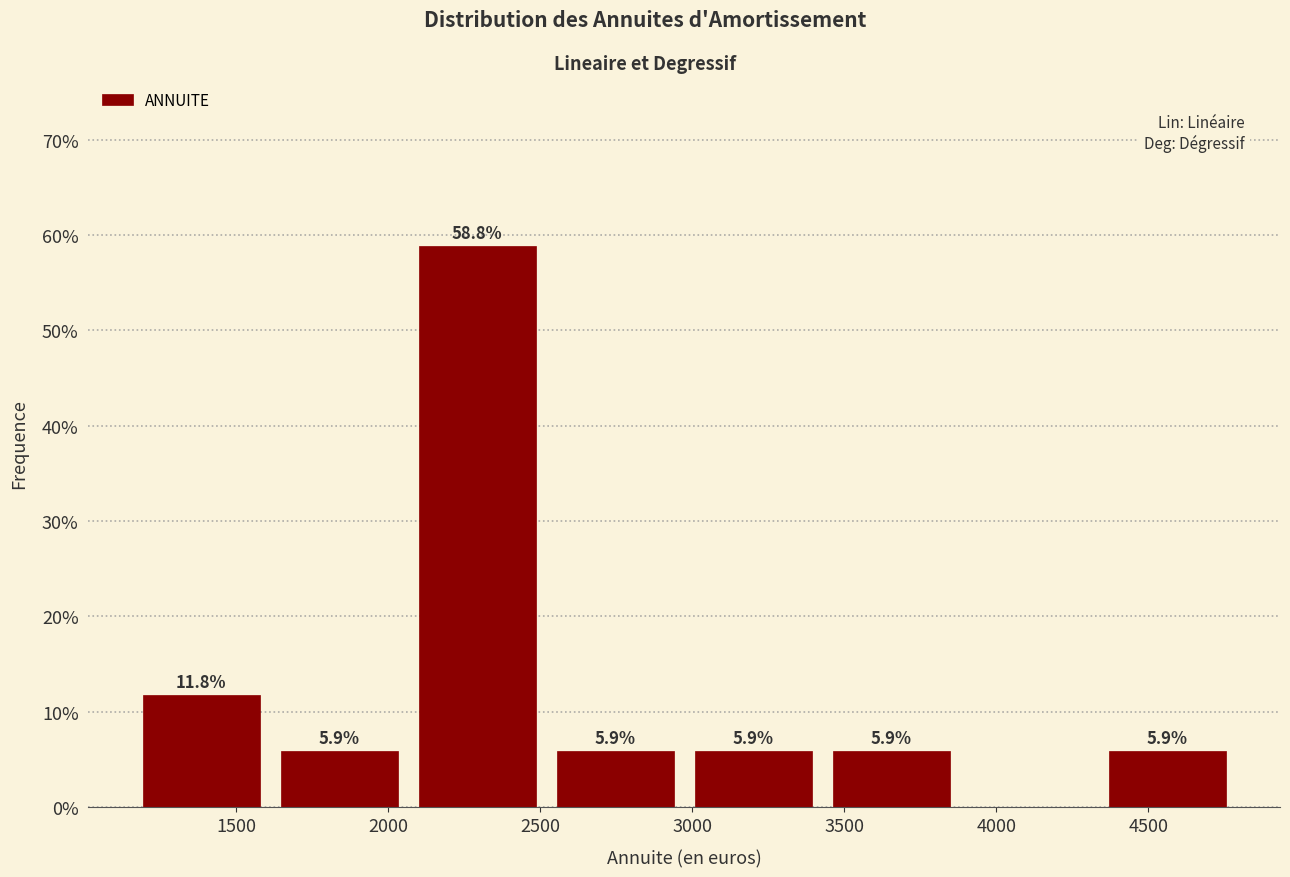

Over which range of the x-axis is the bar tallest?

2050 to 2500